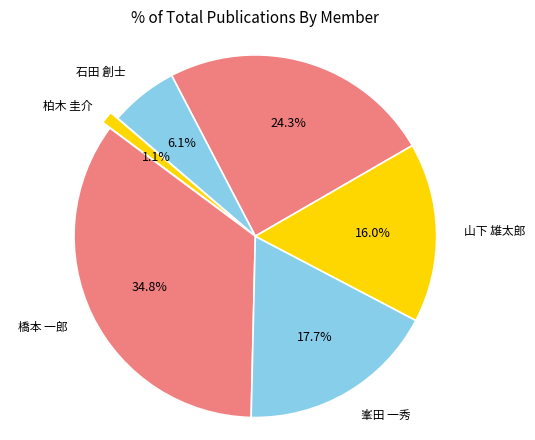

Count the number of slices in the pie.

6